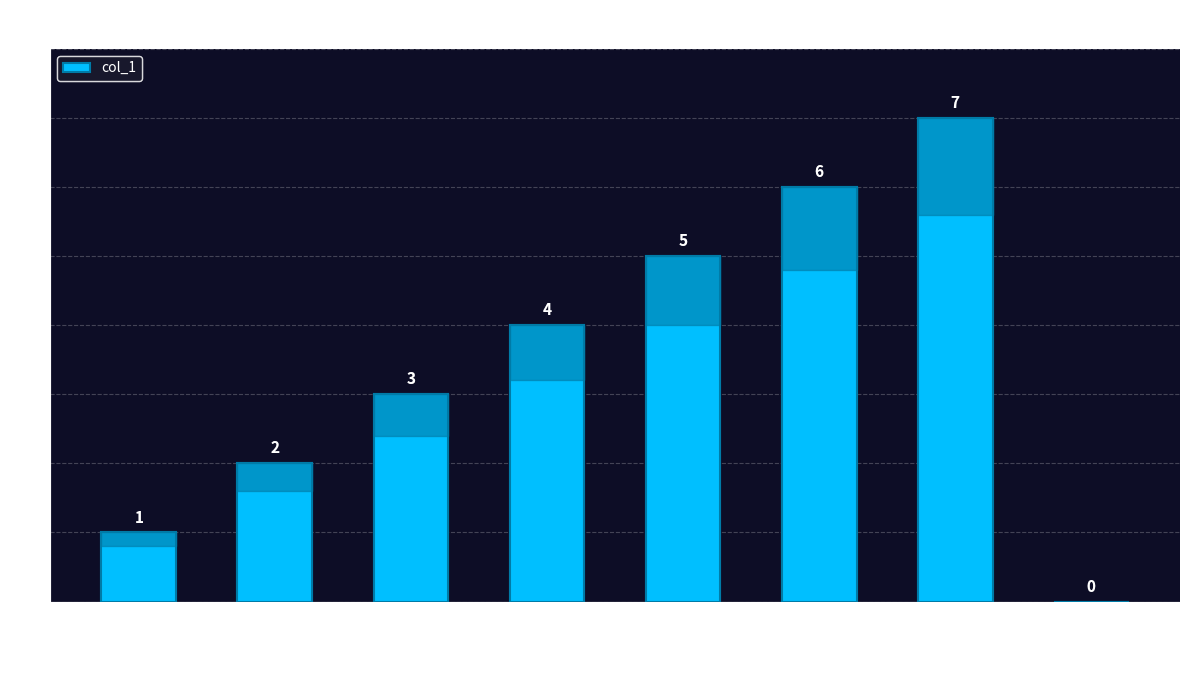

What is the sum of the values at STATIONERY WATCHMAN and GATEMITRA?

11